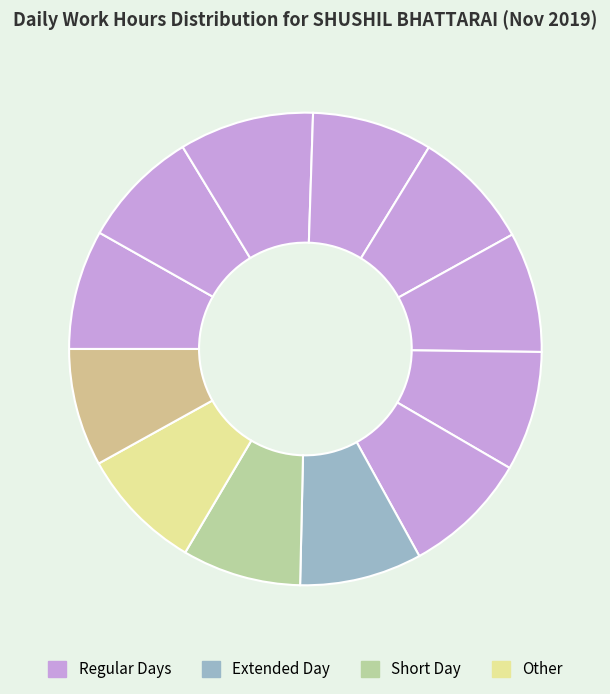

How many slices are in this pie chart?

12